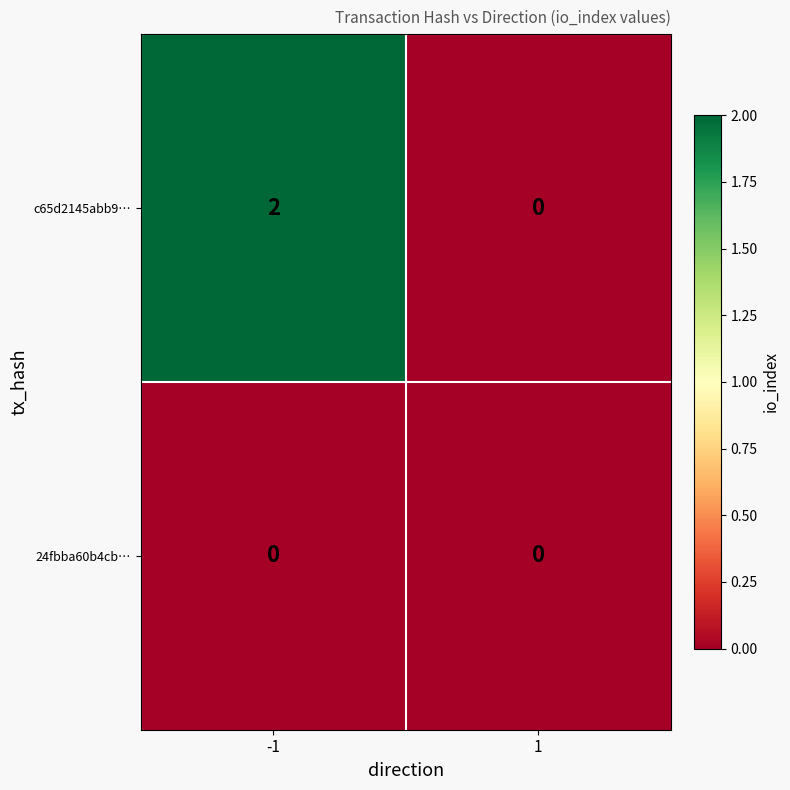

Which series changed the most between -1 and 1?

c65d2145abb9…